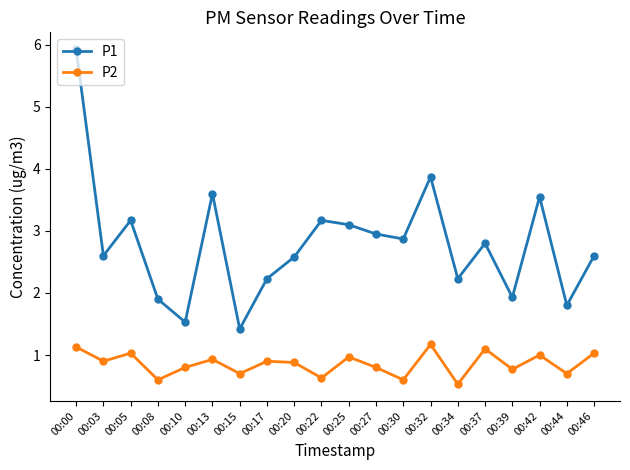

At which category does P2 reach its first local valley?

00:03